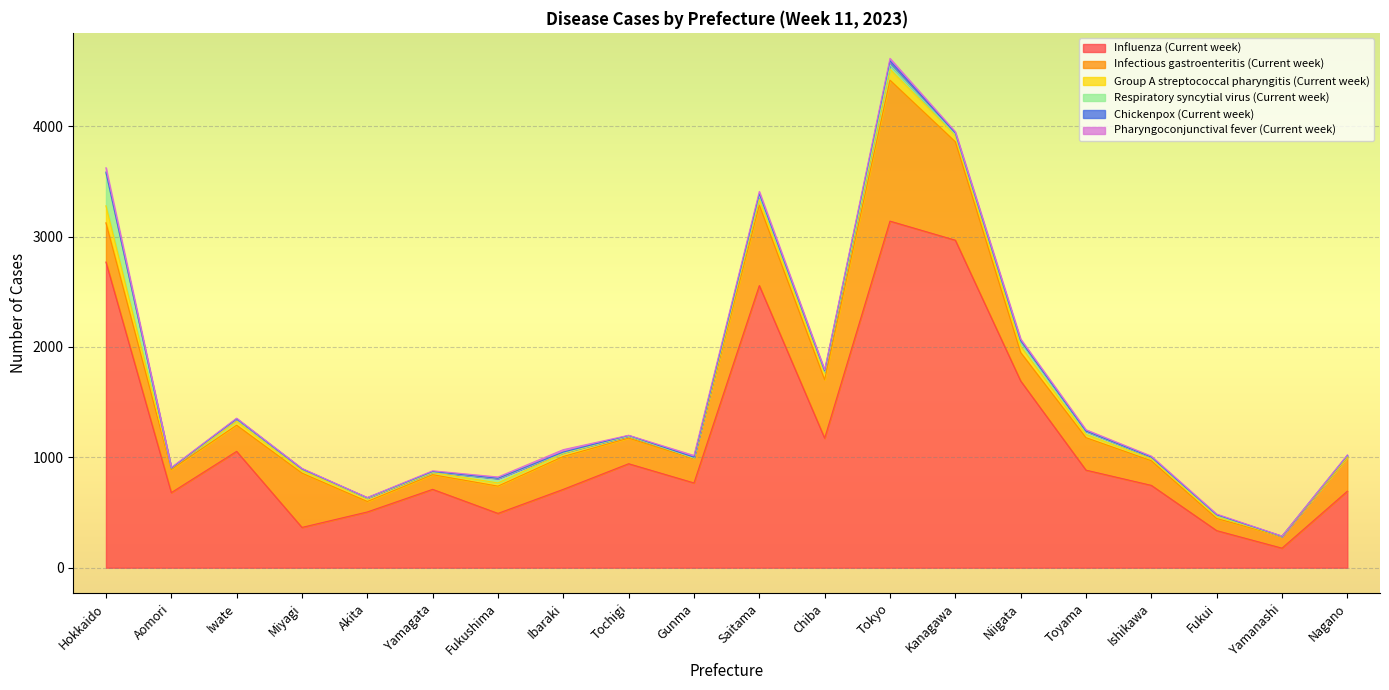

How many data points in Group A streptococcal pharyngitis (Current week) are above 29?

7